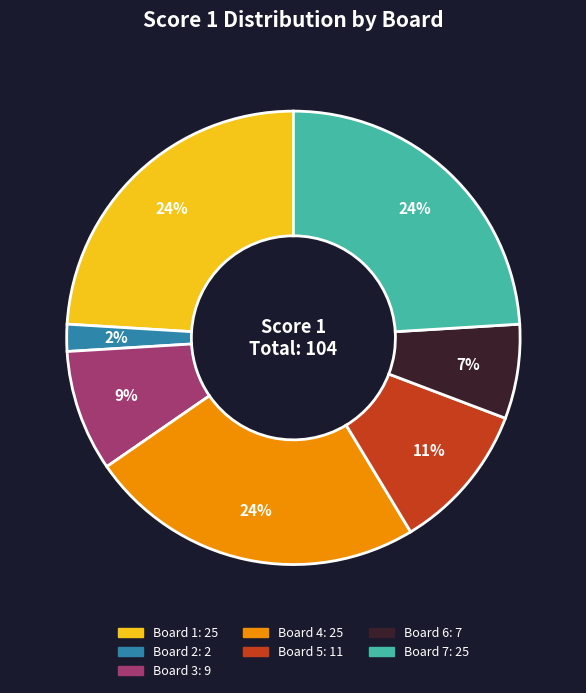

Between Board 7 and Board 5, which is larger?

Board 7